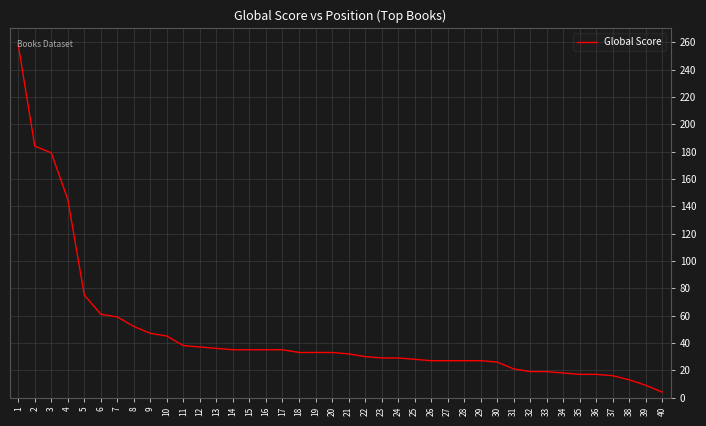

Is it true that the value at 19 is 21?

False